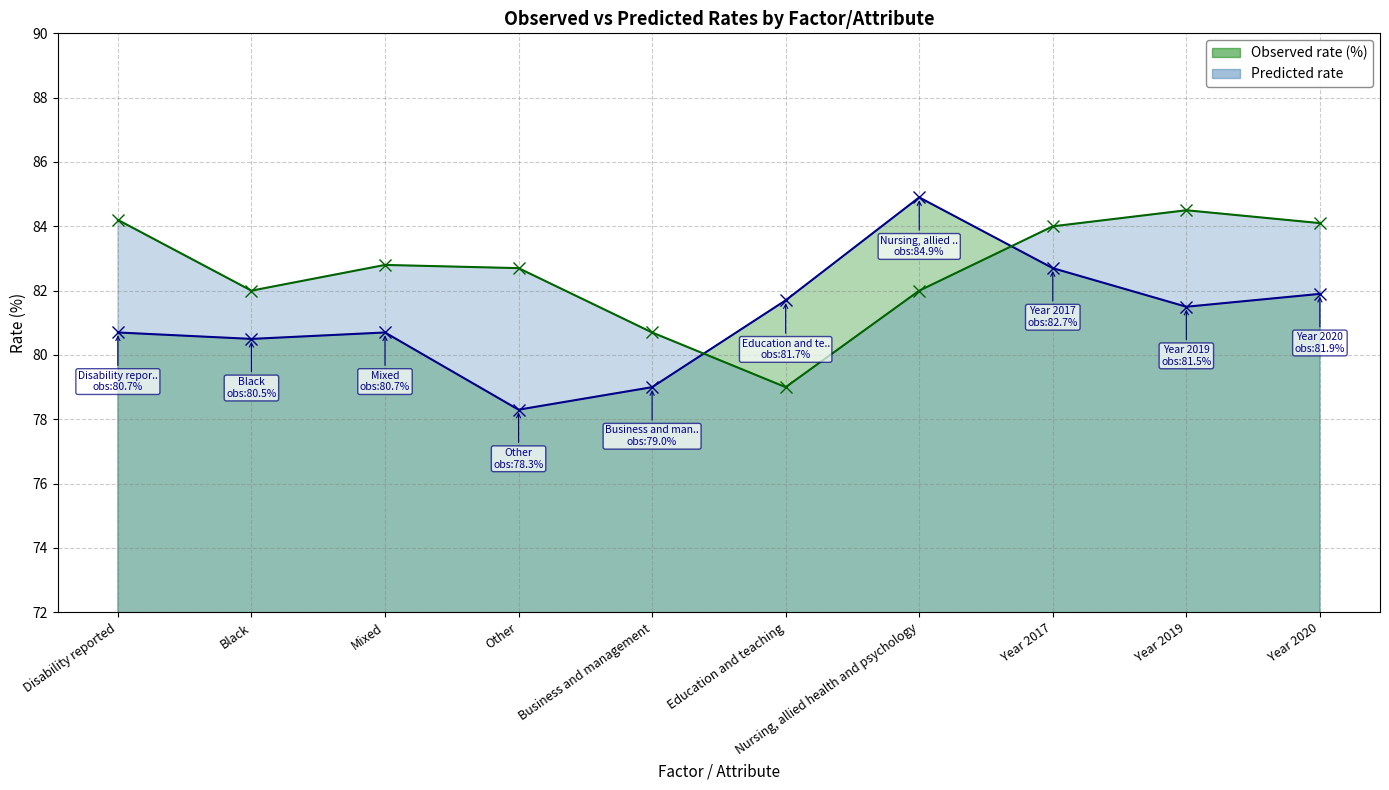

What is the minimum value for Predicted rate?

79.0